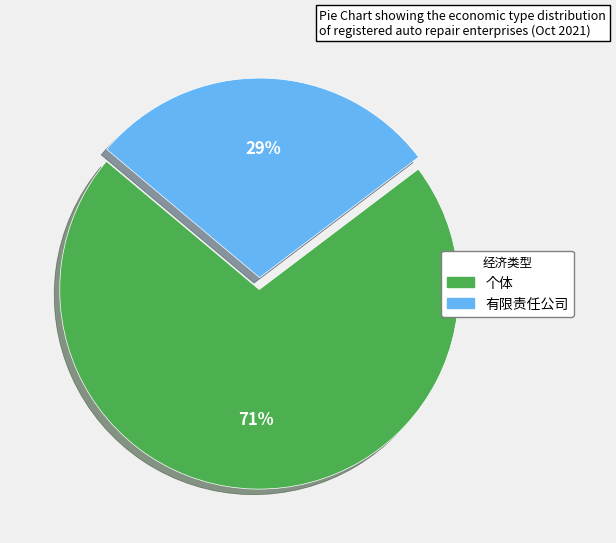

What is the largest slice in the pie chart?

个体